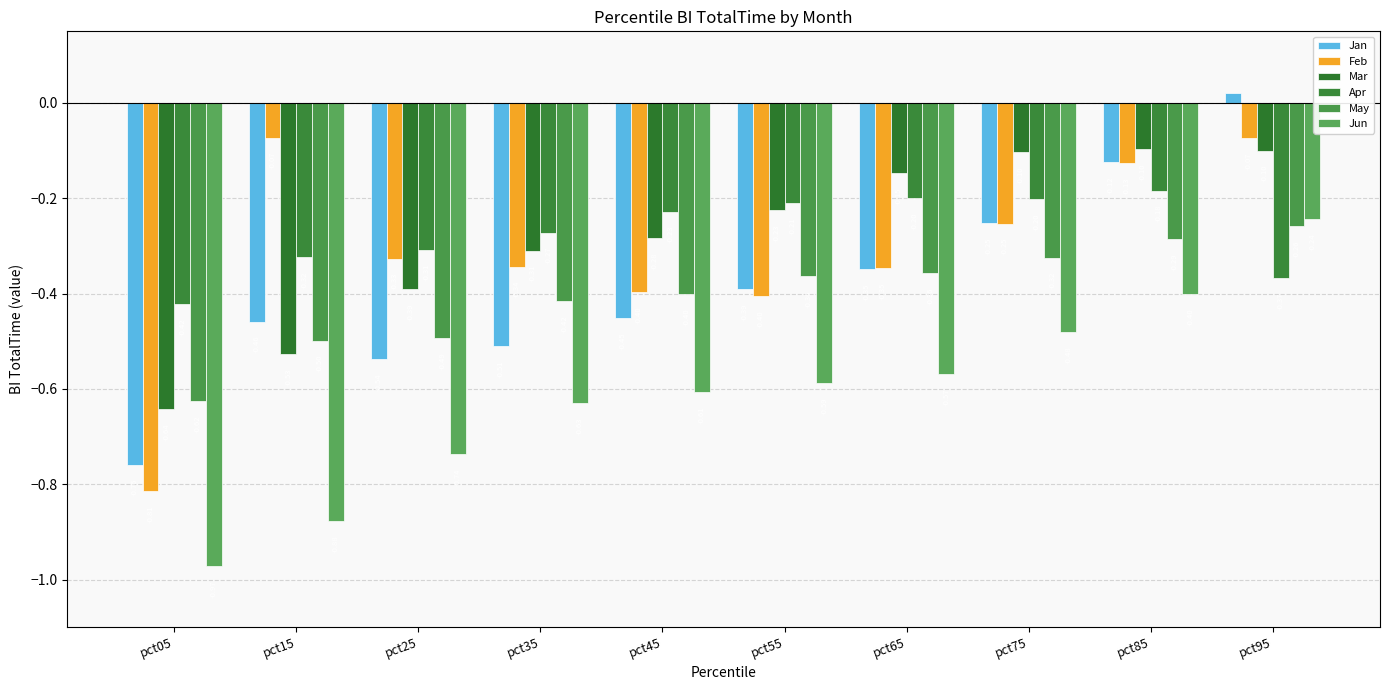

What is the total value across all series at pct35?

-2.5